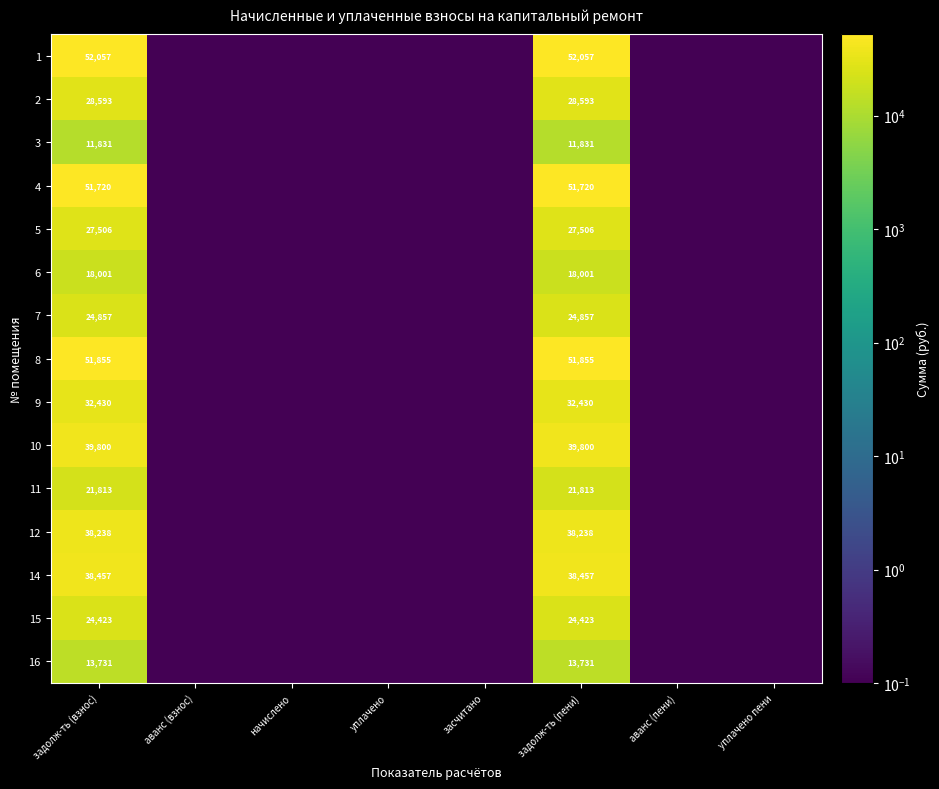

Between уплачено and задолж-ть (взнос), which is larger?

задолж-ть (взнос)